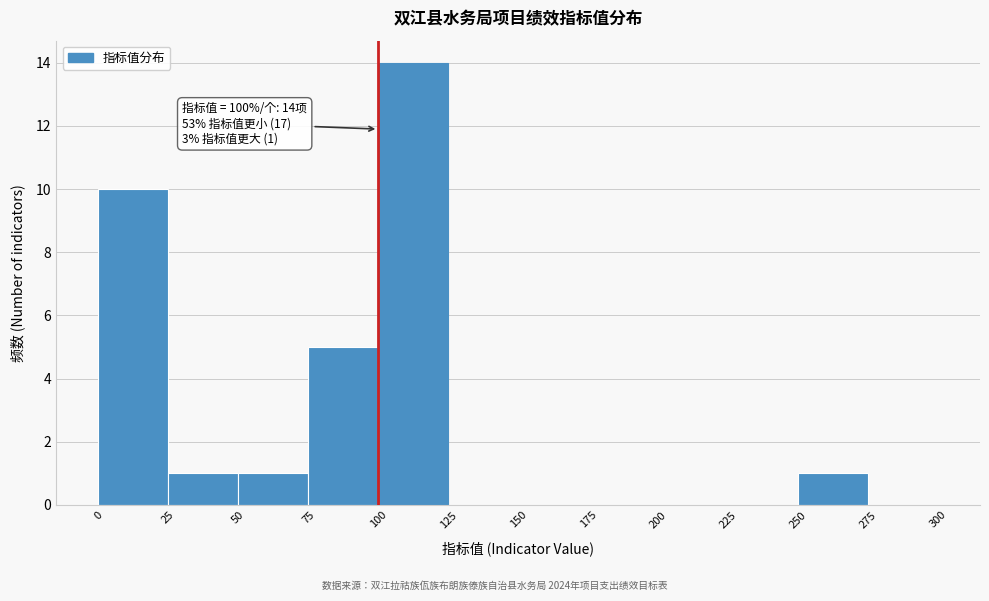

Which range on the x-axis has the tallest bar?

100 to 125